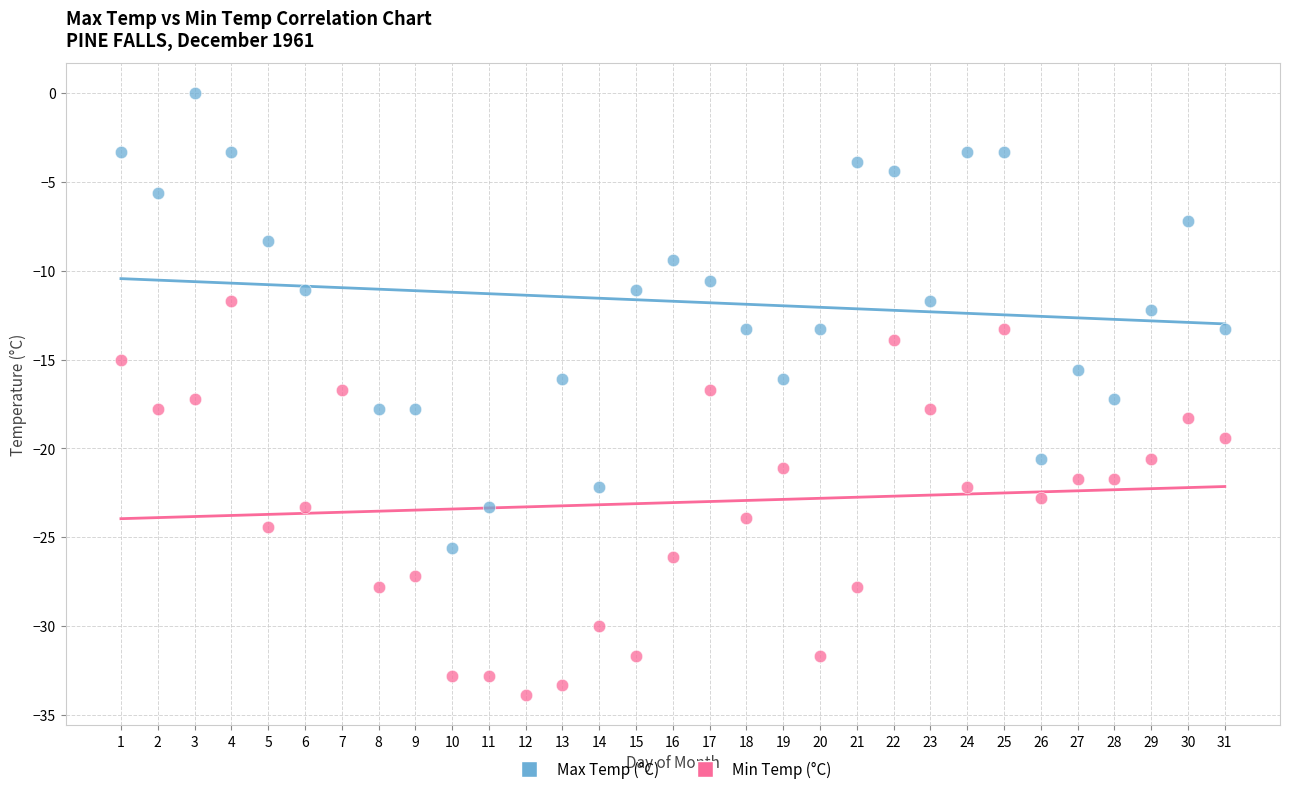

Which series contains the lowest Y value?

Min Temp (°C)